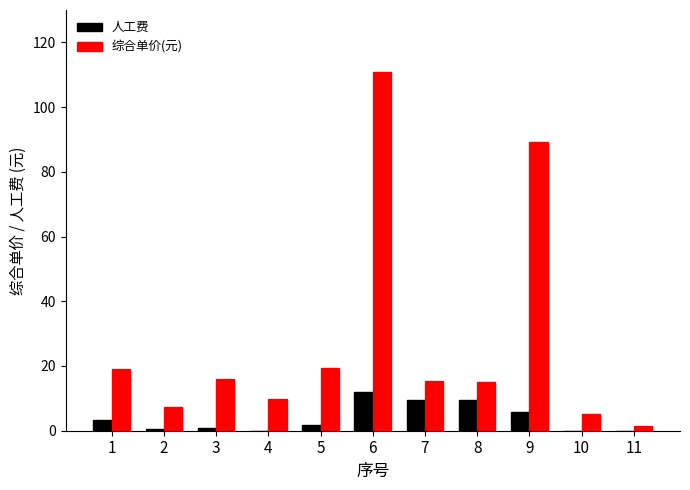

Is it true that 综合单价(元) equals 26.6 at 8?

False